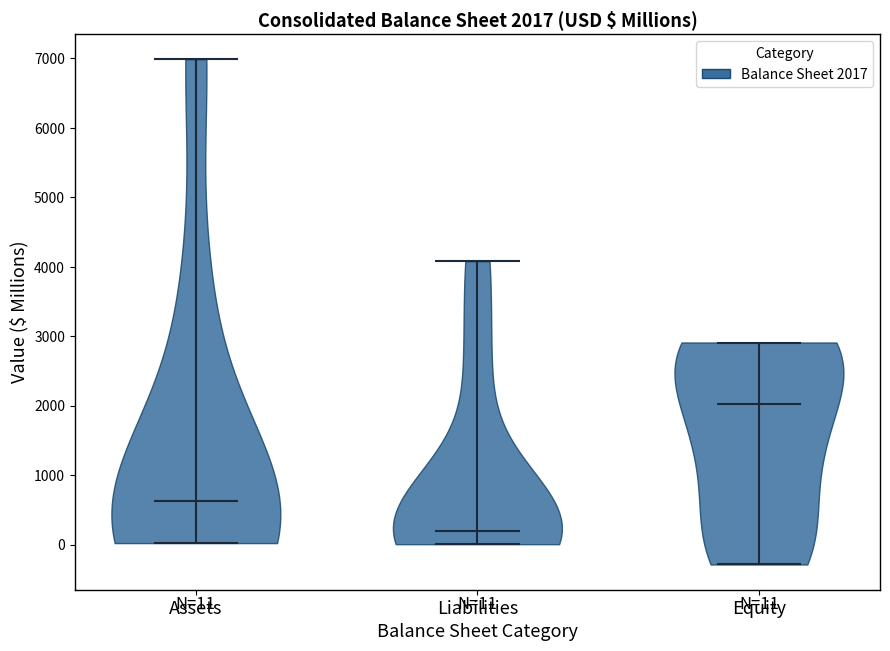

Which violin has the lowest median line?

Liabilities